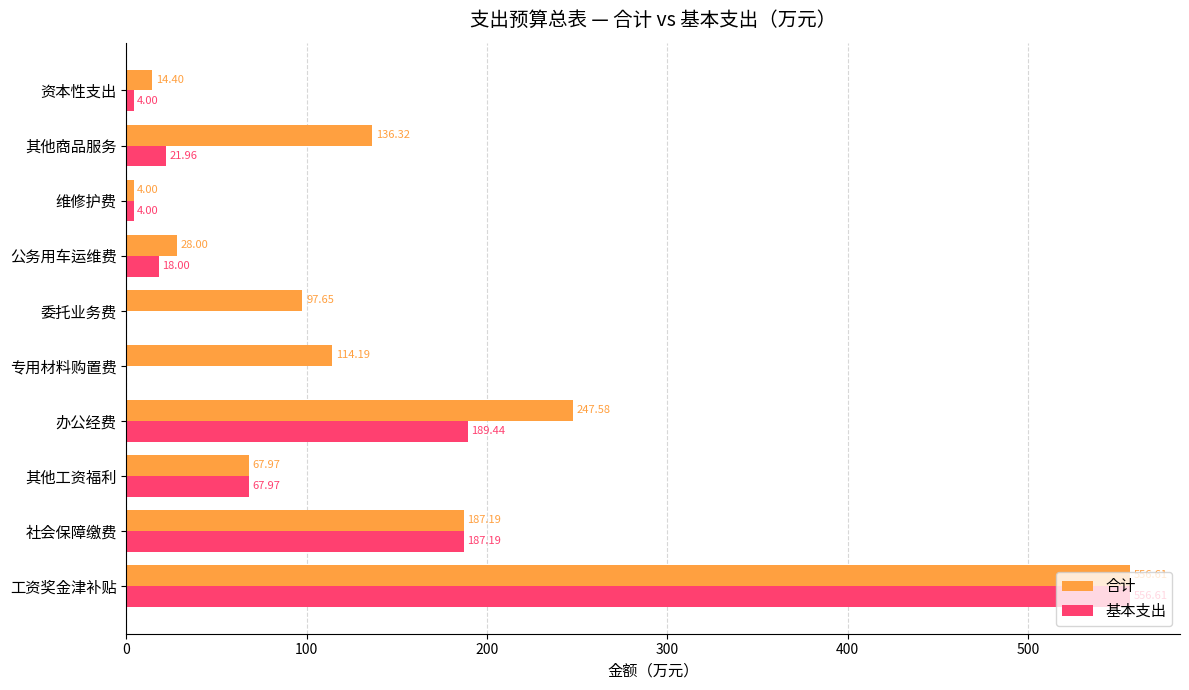

What is the highest value of the 合计 series?

556.6